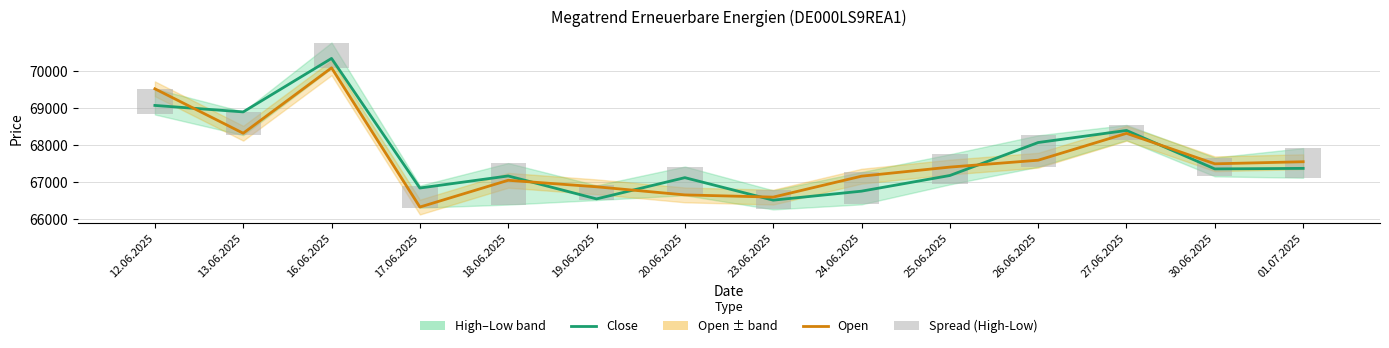

How many values in the Open series are below 67487?

7